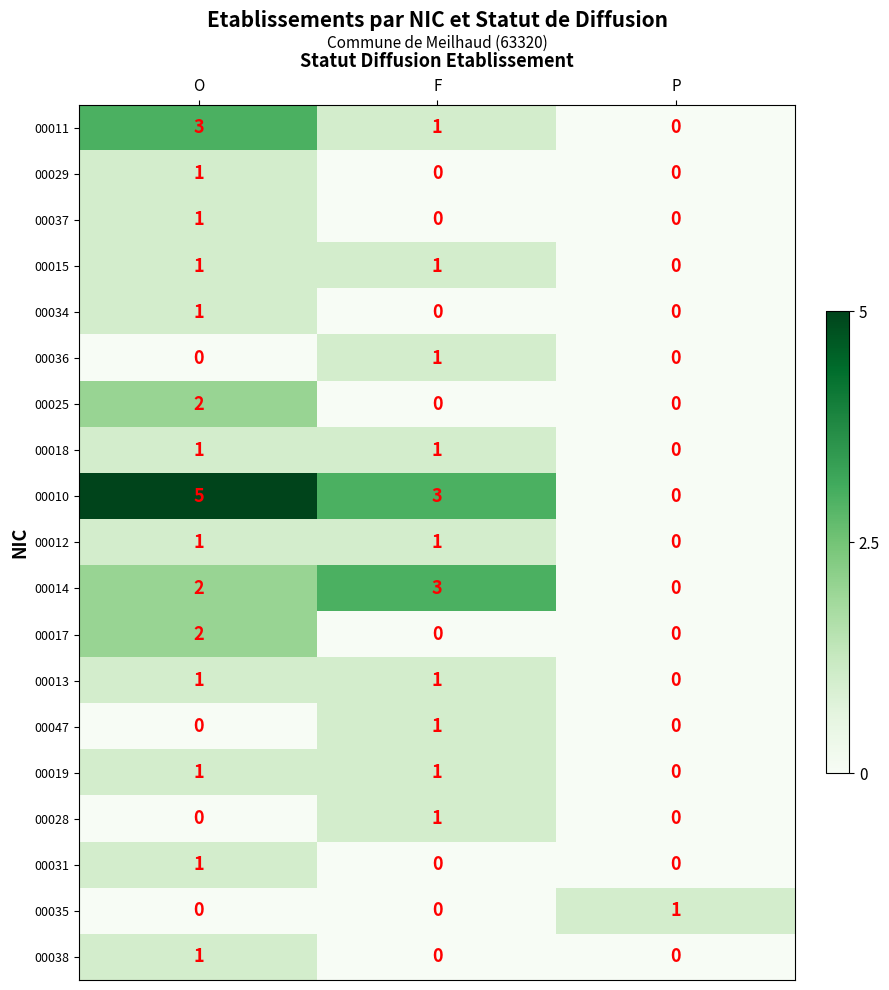

What is the total value across all series at F?

15